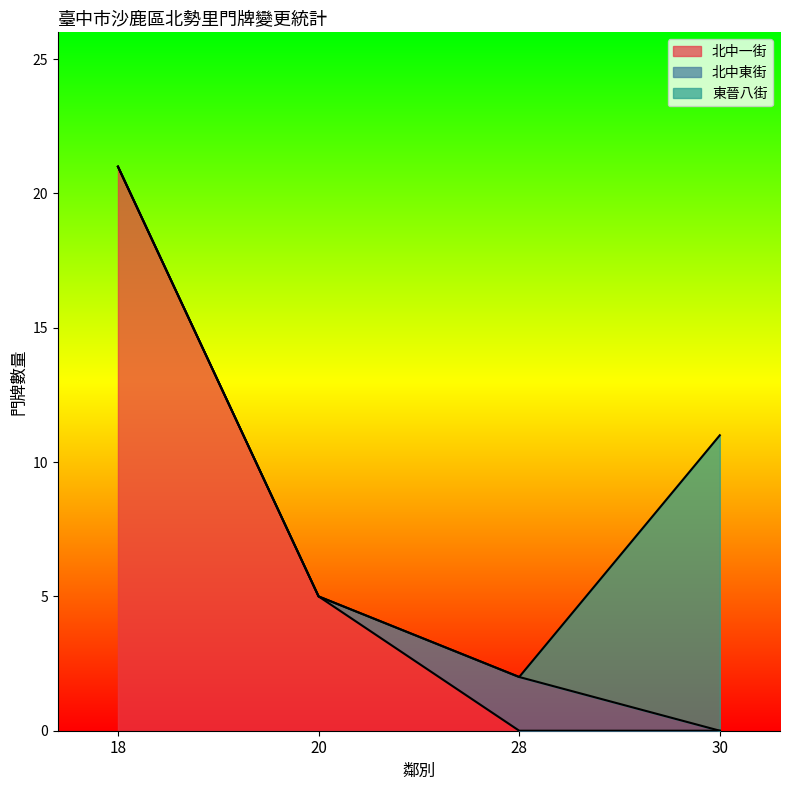

In 北中東街, how many points are higher than both neighbors (excluding endpoints)?

2